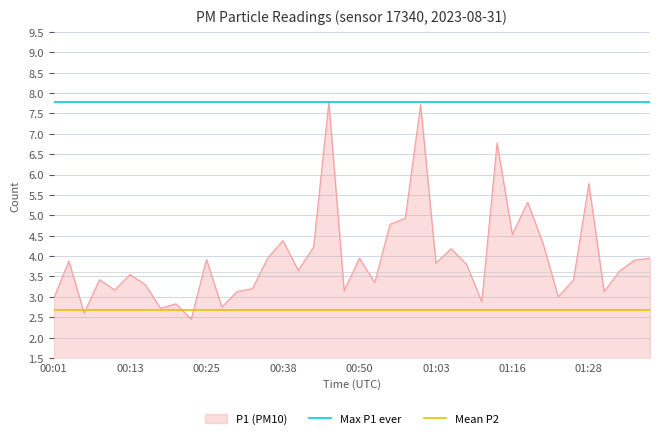

What is the lowest value of the P1 (PM10) series?

2.5